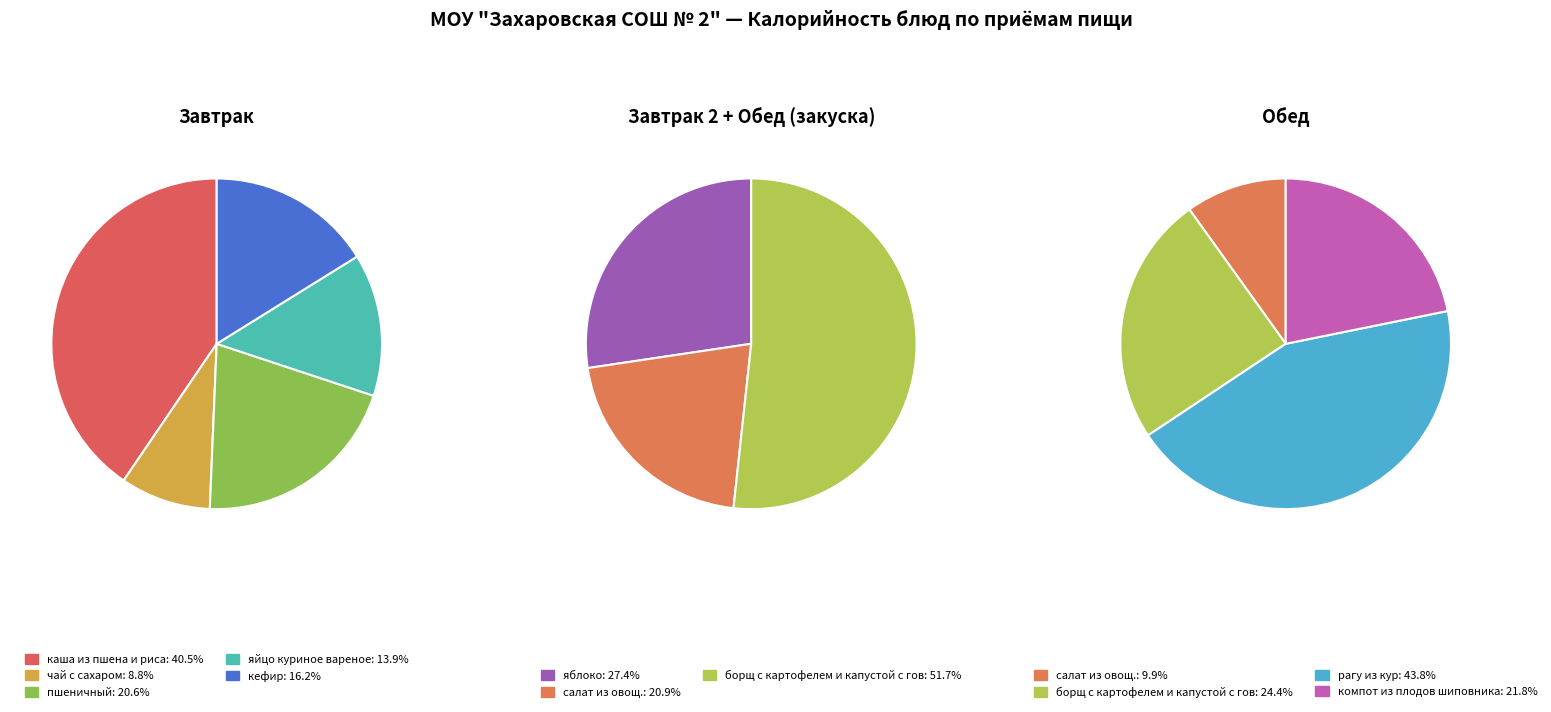

Is the sum of чай с сахаром and яблоко greater than half?

No